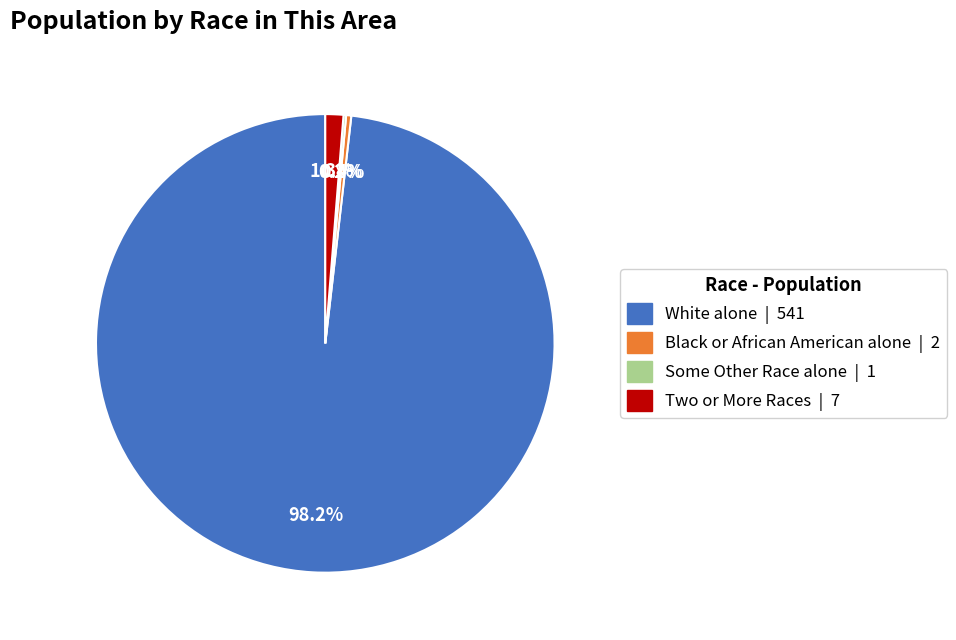

Is there a majority slice in this chart?

Yes